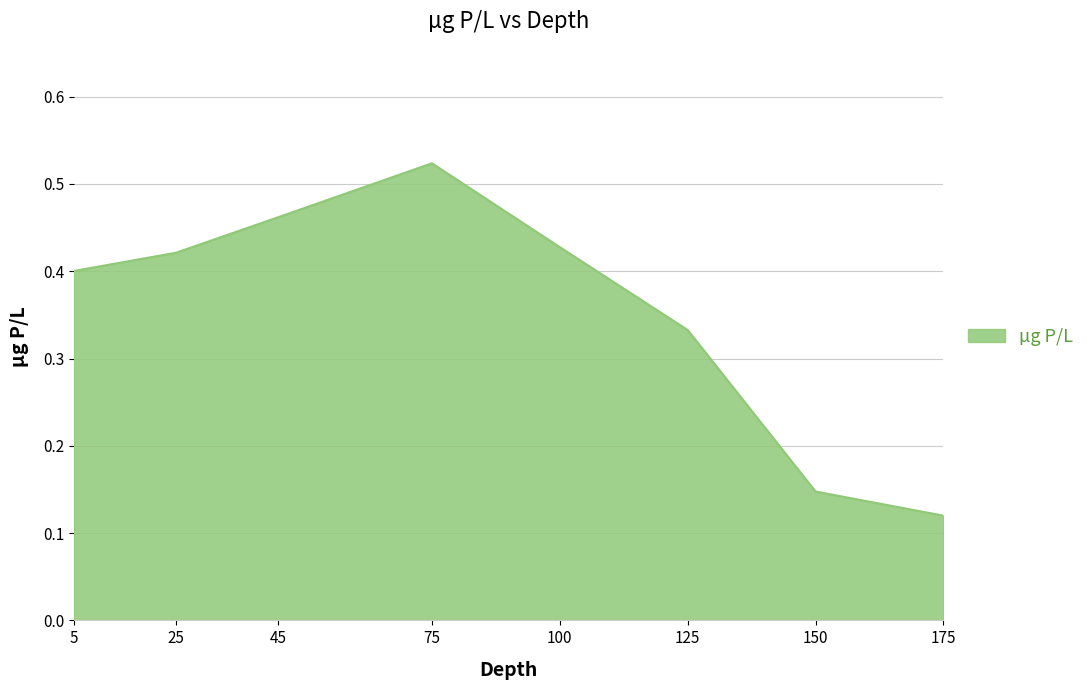

What is the change in value from 25 to 125?

-0.1